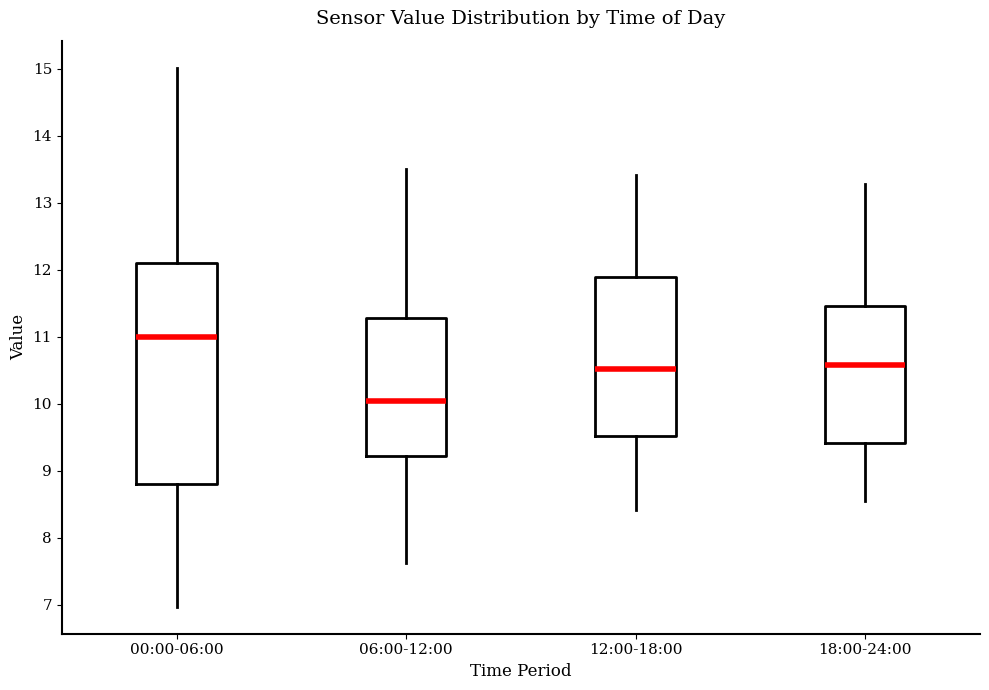

Reading left to right, read every box against the y-axis: the position of its median line, the range the box covers, and the ends of its whiskers. The values are not printed on the chart, so give them approximately, as read against the axis.

00:00-06:00: median 11.0, box 8.8 to 12.1, whiskers 7.0 to 15.0
06:00-12:00: median 10.0, box 9.2 to 11.3, whiskers 7.6 to 13.5
12:00-18:00: median 10.5, box 9.5 to 11.9, whiskers 8.4 to 13.4
18:00-24:00: median 10.6, box 9.4 to 11.5, whiskers 8.6 to 13.3